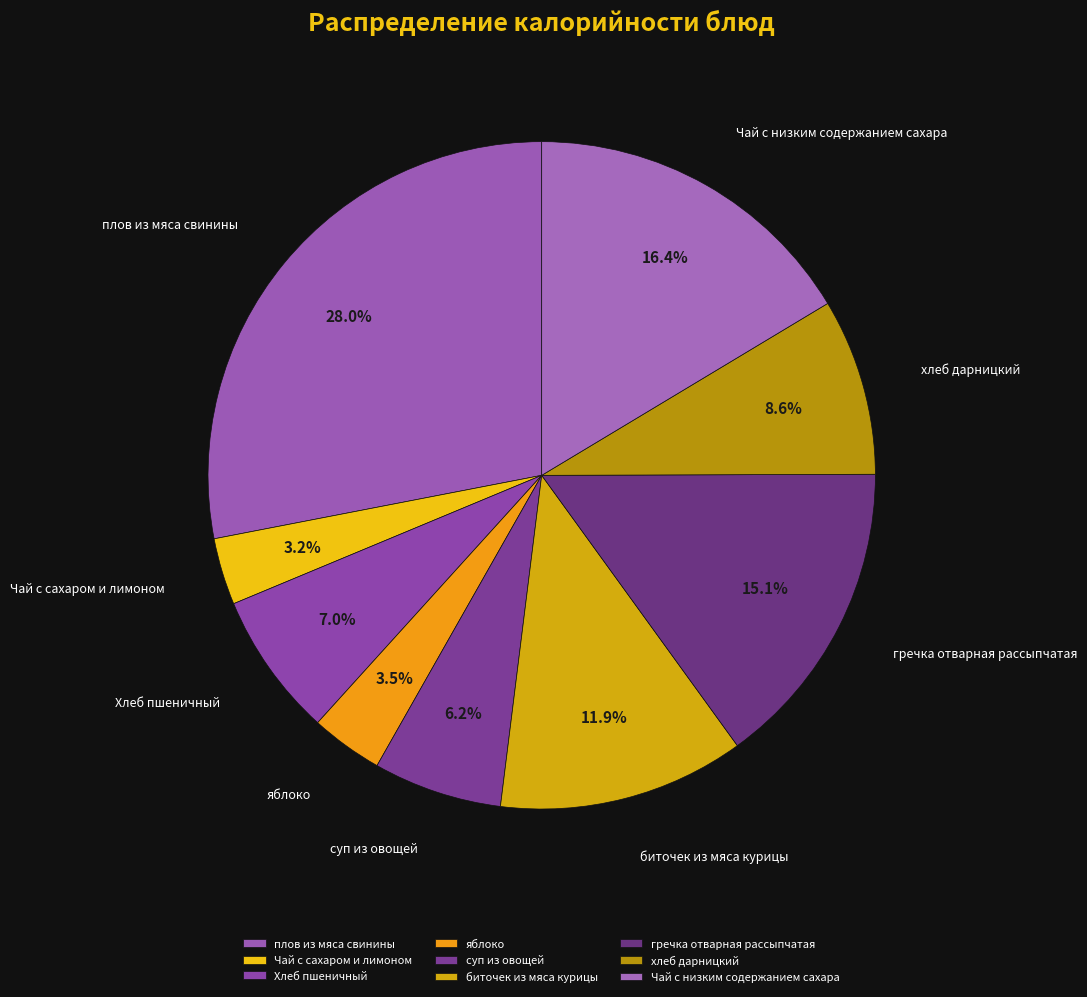

Do гречка отварная рассыпчатая and плов из мяса свинины together represent more than half of the pie?

No